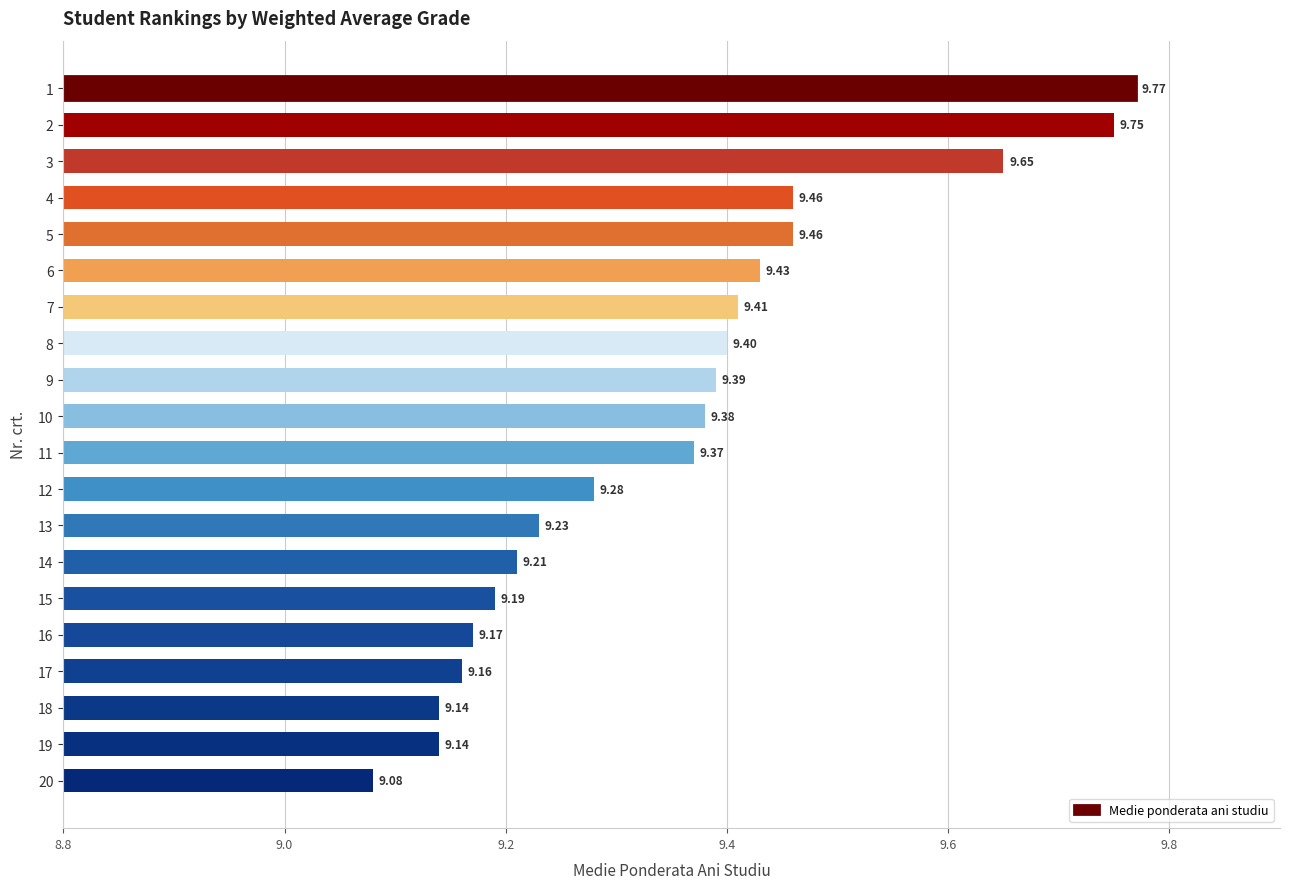

Between 13 and 3, which is larger?

3